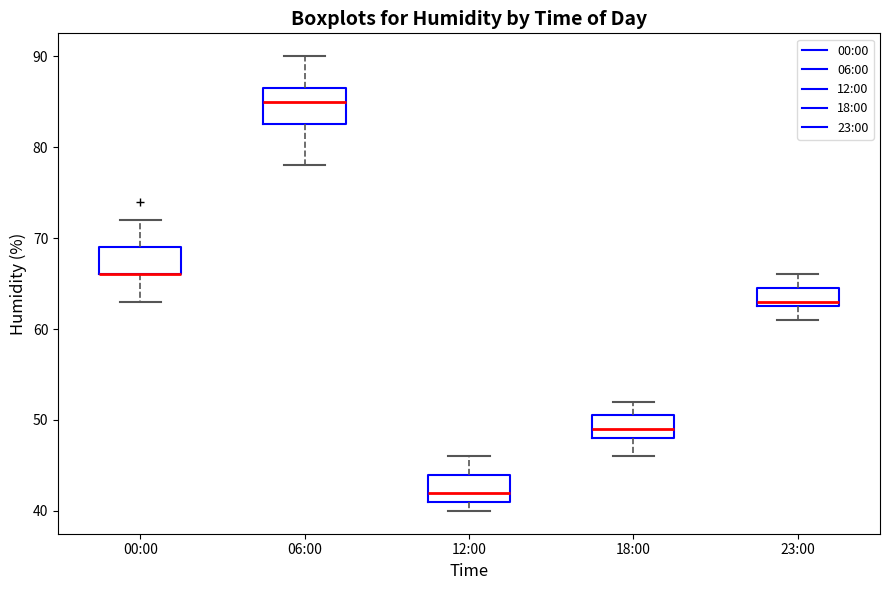

Which box is the tallest, from its lower edge to its upper edge?

06:00